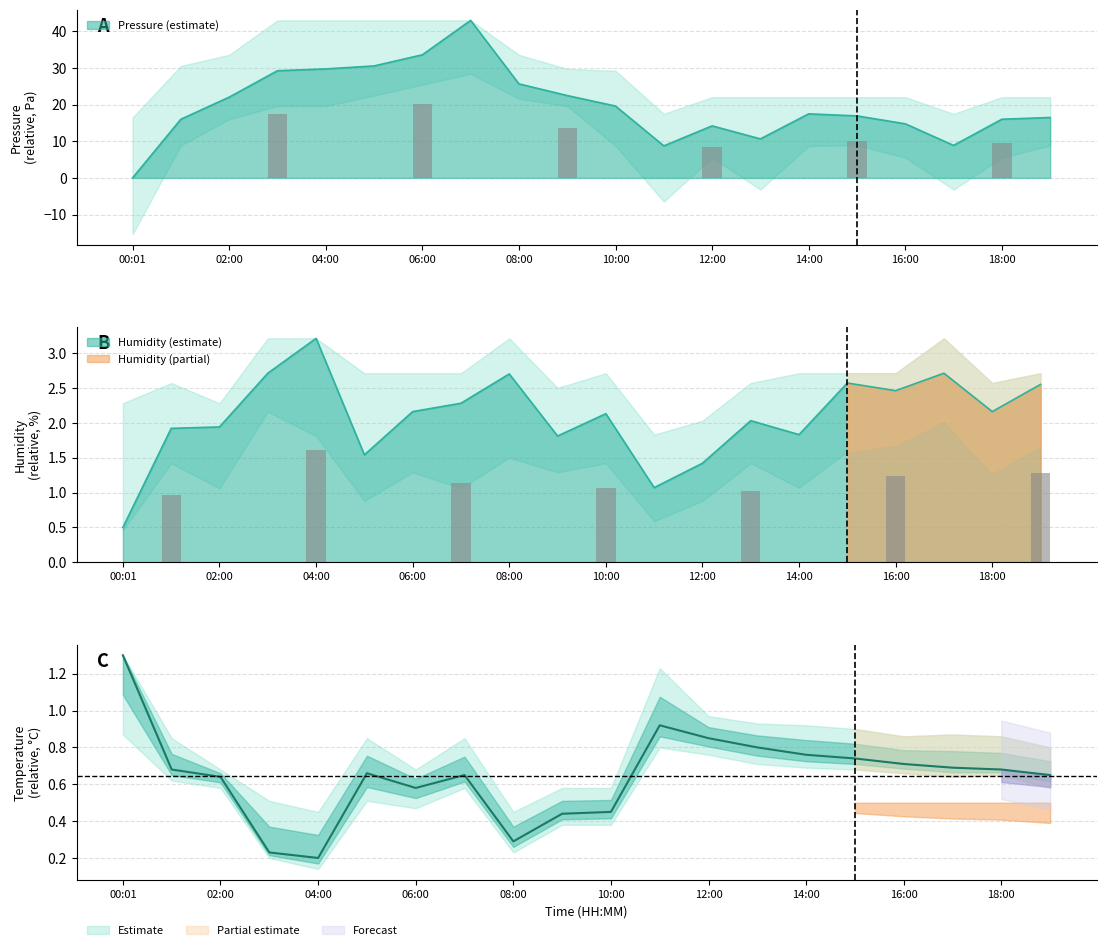

What is the label of the 17th bar from the left?

16:00